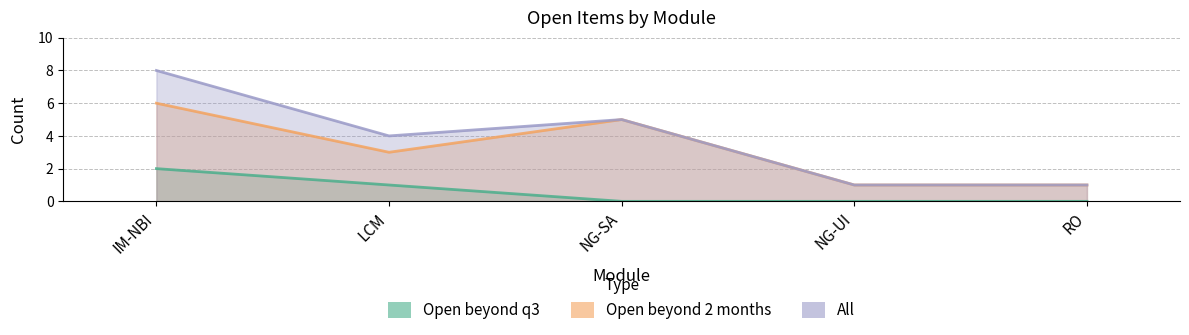

Count the Open beyond 2 months values in the range 1 to 5.

4